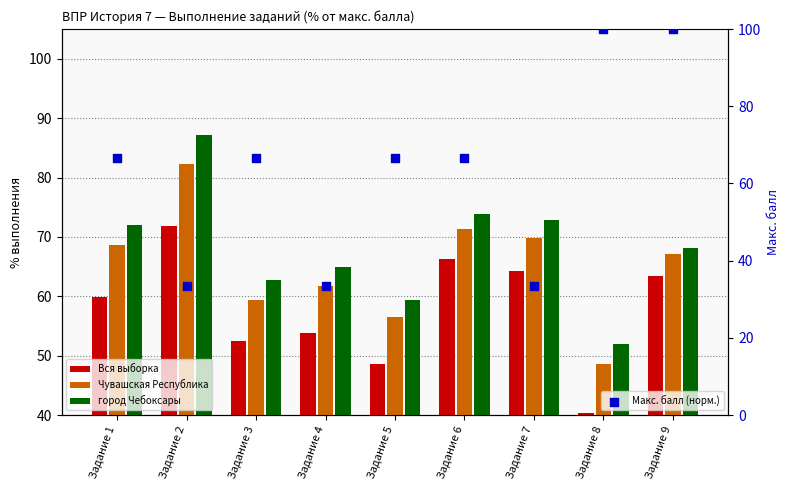

Which series has the largest Y range (max minus min)?

Макс. балл (норм.)